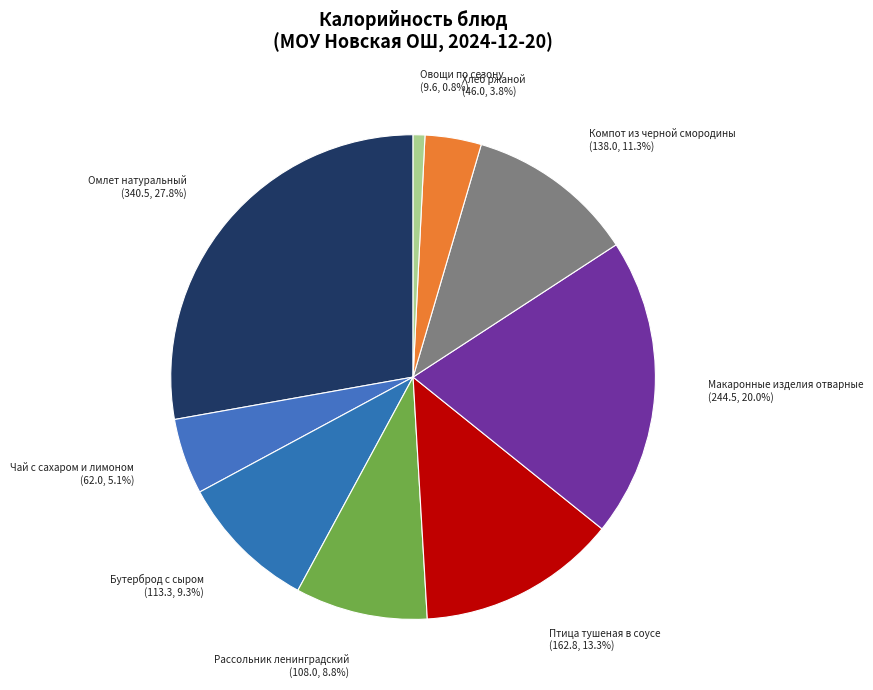

What is the ratio of the value at Птица тушеная в соусе to the value at Компот из черной смородины?

1.2